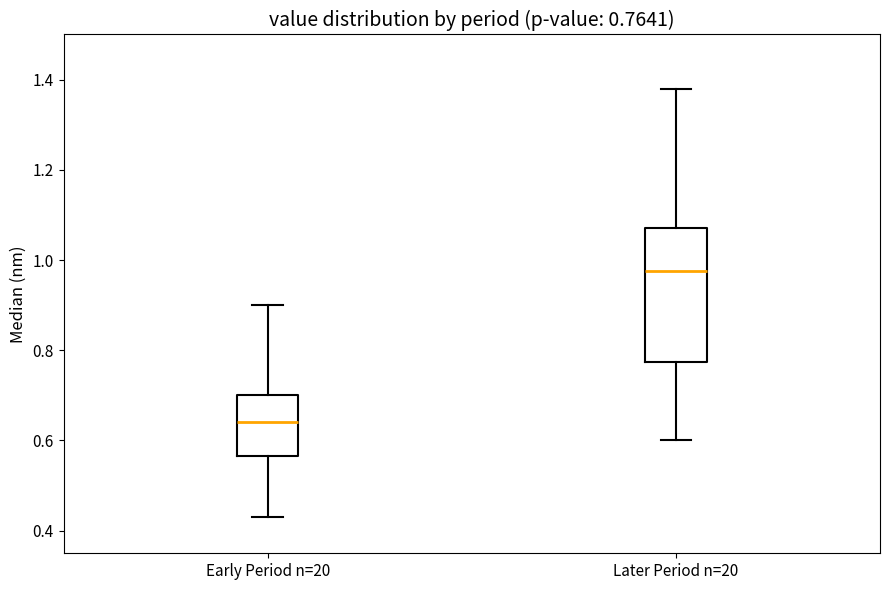

Which box has the lowest median line?

Early Period n=20